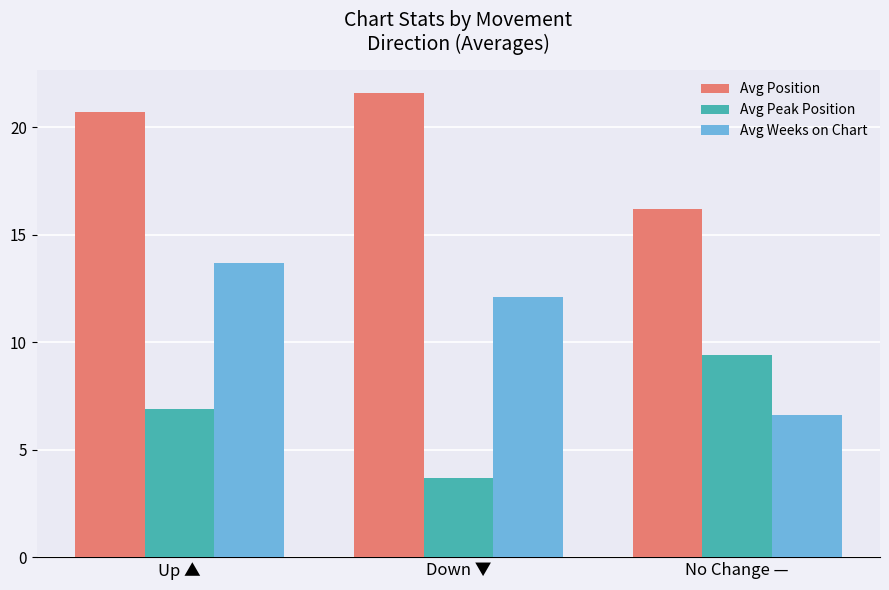

At how many categories does at least one series exceed 7?

3